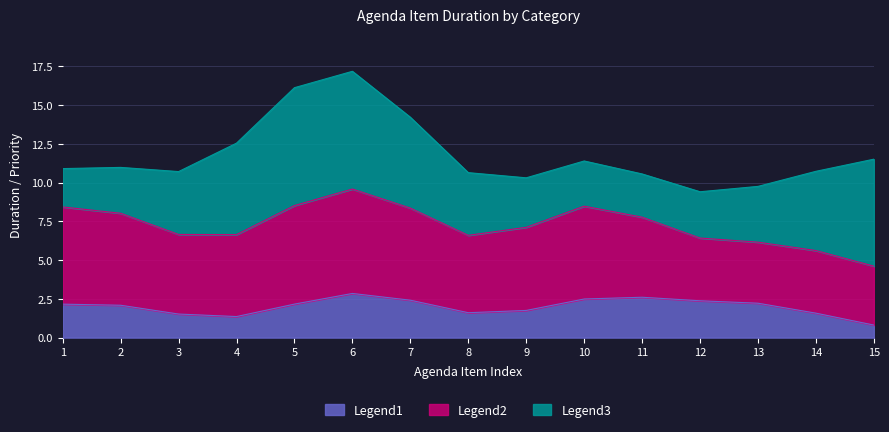

At which category is the sum across all series the highest?

6